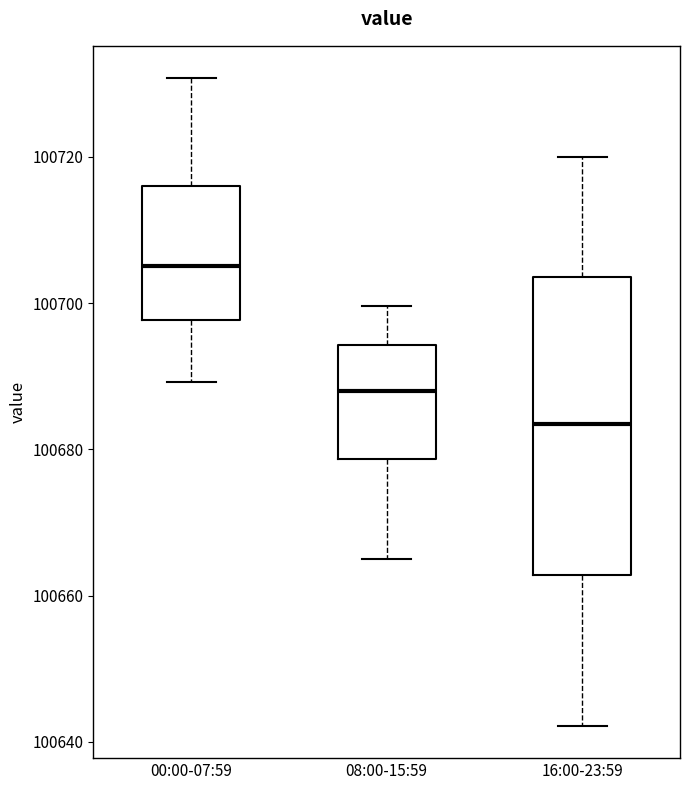

Which box's median line is the lowest?

16:00-23:59